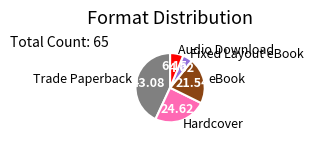

What is the ratio of the value at Fixed Layout eBook to the value at Hardcover?

0.2